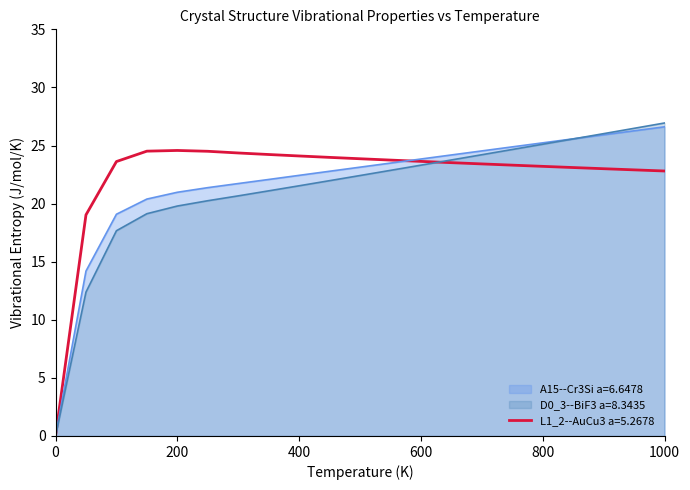

True or false: A15--Cr3Si a=6.6478 has more than 0 interior local peaks.

False